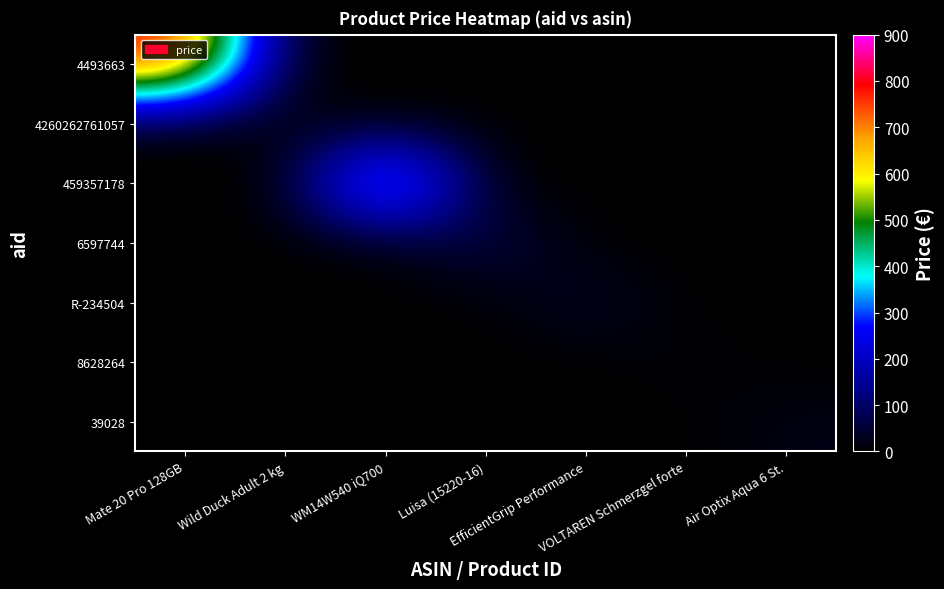

Reading right to left, extract all data points from this chart.

4493663: Air Optix Aqua 6 St.=0.0	VOLTAREN Schmerzgel forte=0.0	EfficientGrip Performance=0.0	Luisa (15220-16)=0.0	WM14W540 iQ700=0.0	Wild Duck Adult 2 kg=0.0	Mate 20 Pro 128GB=804.5
4260262761057: Air Optix Aqua 6 St.=0.0	VOLTAREN Schmerzgel forte=0.0	EfficientGrip Performance=0.0	Luisa (15220-16)=0.0	WM14W540 iQ700=0.0	Wild Duck Adult 2 kg=11.9	Mate 20 Pro 128GB=0.0
459357178: Air Optix Aqua 6 St.=0.0	VOLTAREN Schmerzgel forte=0.0	EfficientGrip Performance=0.0	Luisa (15220-16)=0.0	WM14W540 iQ700=523.4	Wild Duck Adult 2 kg=0.0	Mate 20 Pro 128GB=0.0
6597744: Air Optix Aqua 6 St.=0.0	VOLTAREN Schmerzgel forte=0.0	EfficientGrip Performance=0.0	Luisa (15220-16)=80.0	WM14W540 iQ700=0.0	Wild Duck Adult 2 kg=0.0	Mate 20 Pro 128GB=0.0
R-234504: Air Optix Aqua 6 St.=0.0	VOLTAREN Schmerzgel forte=0.0	EfficientGrip Performance=43.9	Luisa (15220-16)=0.0	WM14W540 iQ700=0.0	Wild Duck Adult 2 kg=0.0	Mate 20 Pro 128GB=0.0
8628264: Air Optix Aqua 6 St.=0.0	VOLTAREN Schmerzgel forte=10.8	EfficientGrip Performance=0.0	Luisa (15220-16)=0.0	WM14W540 iQ700=0.0	Wild Duck Adult 2 kg=0.0	Mate 20 Pro 128GB=0.0
39028: Air Optix Aqua 6 St.=20.0	VOLTAREN Schmerzgel forte=0.0	EfficientGrip Performance=0.0	Luisa (15220-16)=0.0	WM14W540 iQ700=0.0	Wild Duck Adult 2 kg=0.0	Mate 20 Pro 128GB=0.0